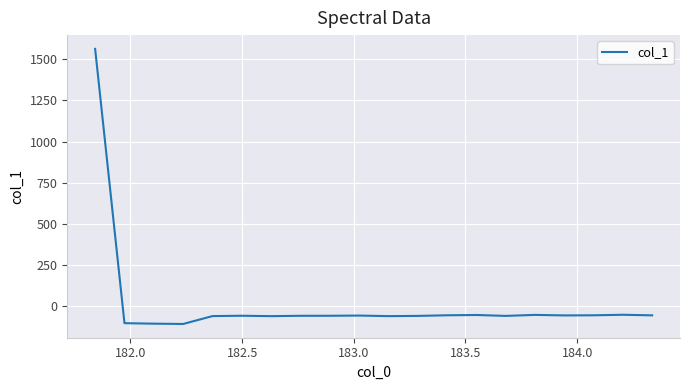

What is the sum of all values?

362.8